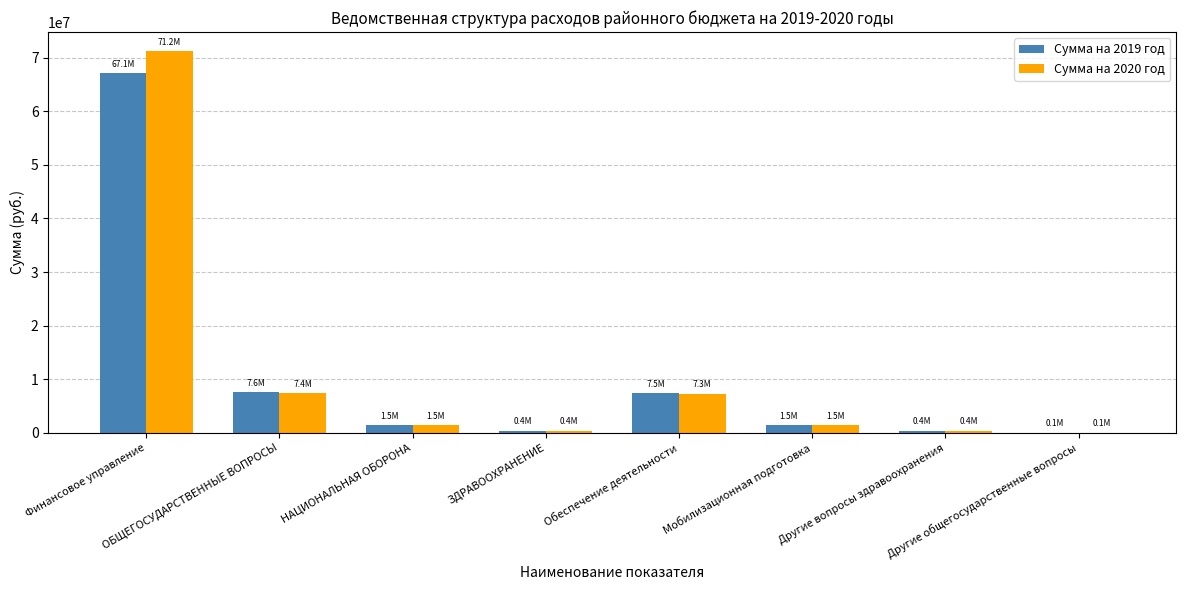

What is the greatest value displayed?

71194961.3